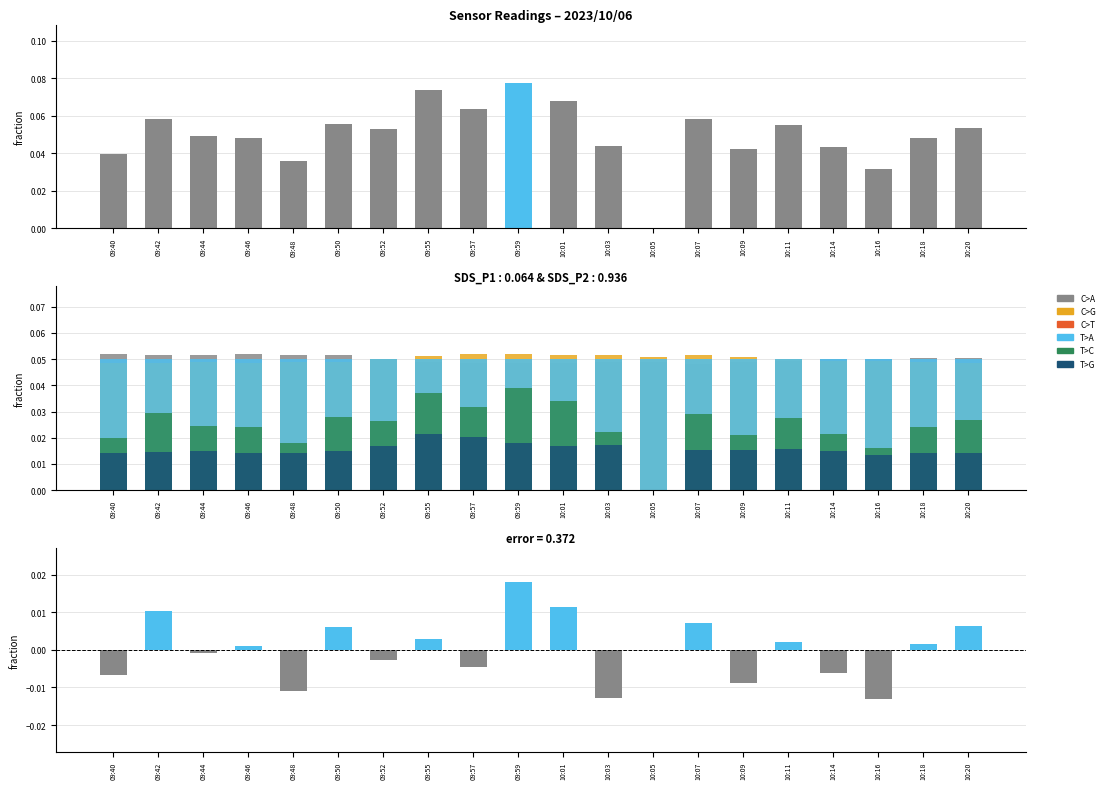

The BME280_humidity series shows 0.1 at 10:16. True or false?

False